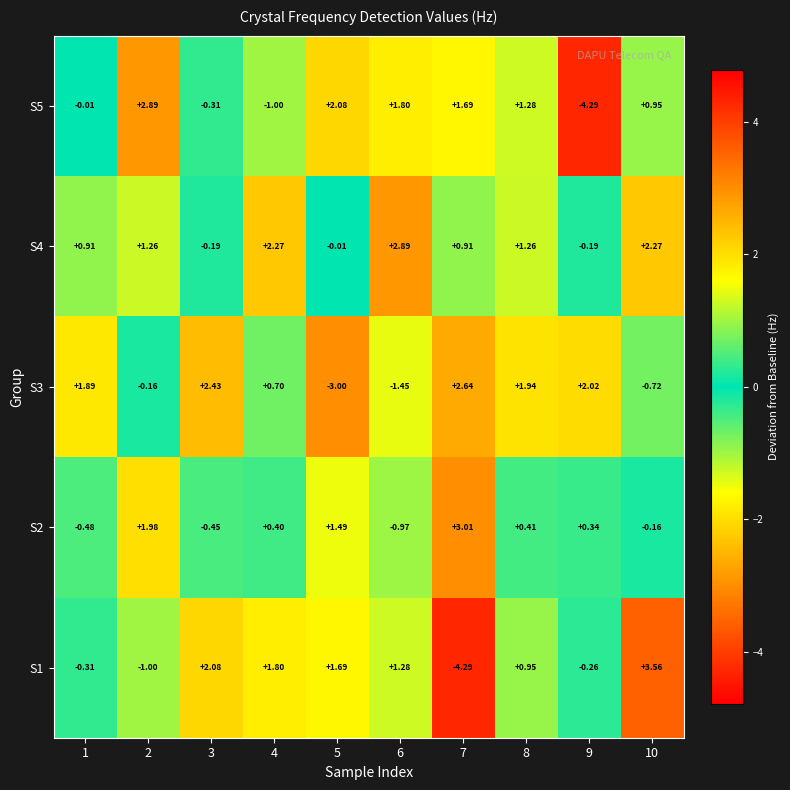

Is the value of S1 at 5 greater than the value of S3 at 3?

No